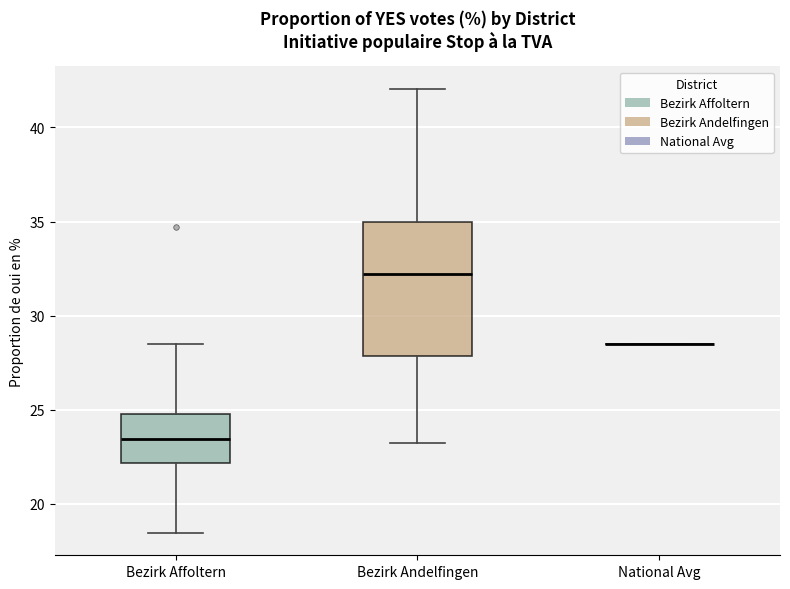

Comparing the boxes themselves (not the whiskers), which one is the tallest?

Bezirk Andelfingen